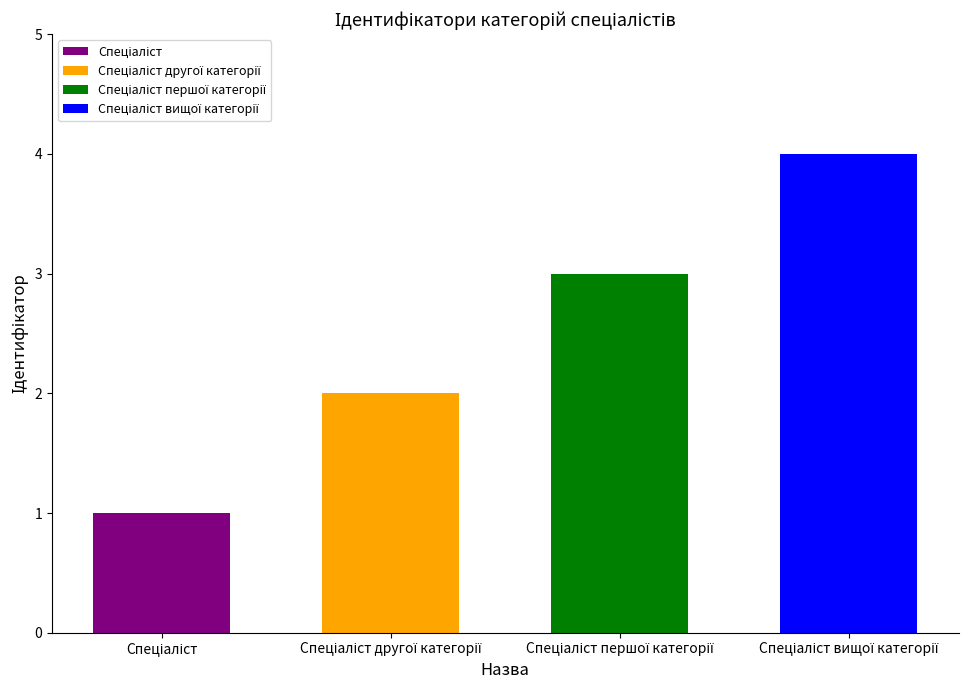

The chart shows a value of 1 at Спеціаліст першої категорії. True or false?

False